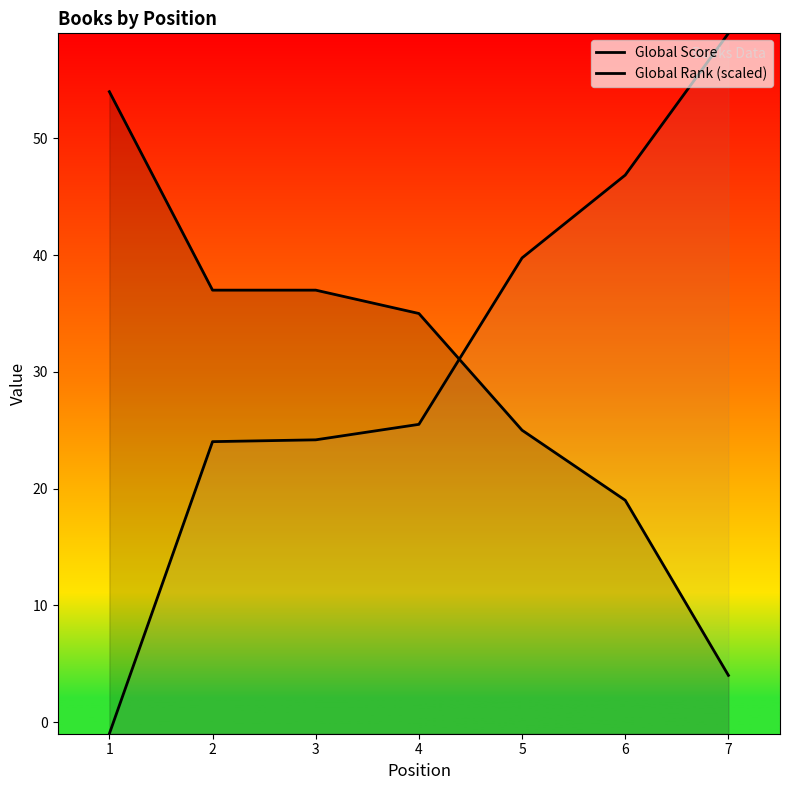

The value of Global Rank (scaled) at 7 is 59.0. True or false?

True